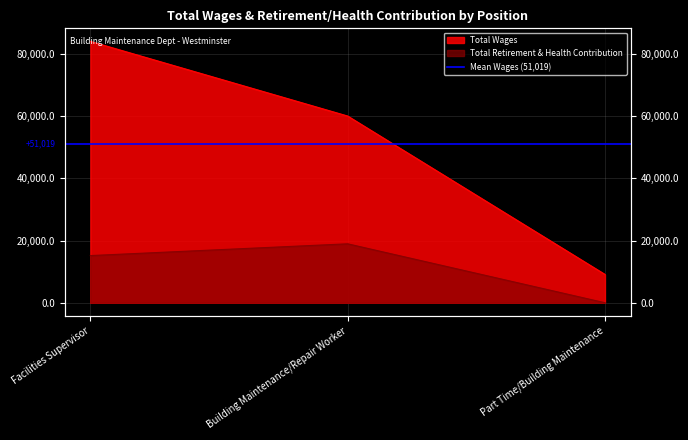

Read the Total Wages value at Part Time/Building Maintenance.

9101